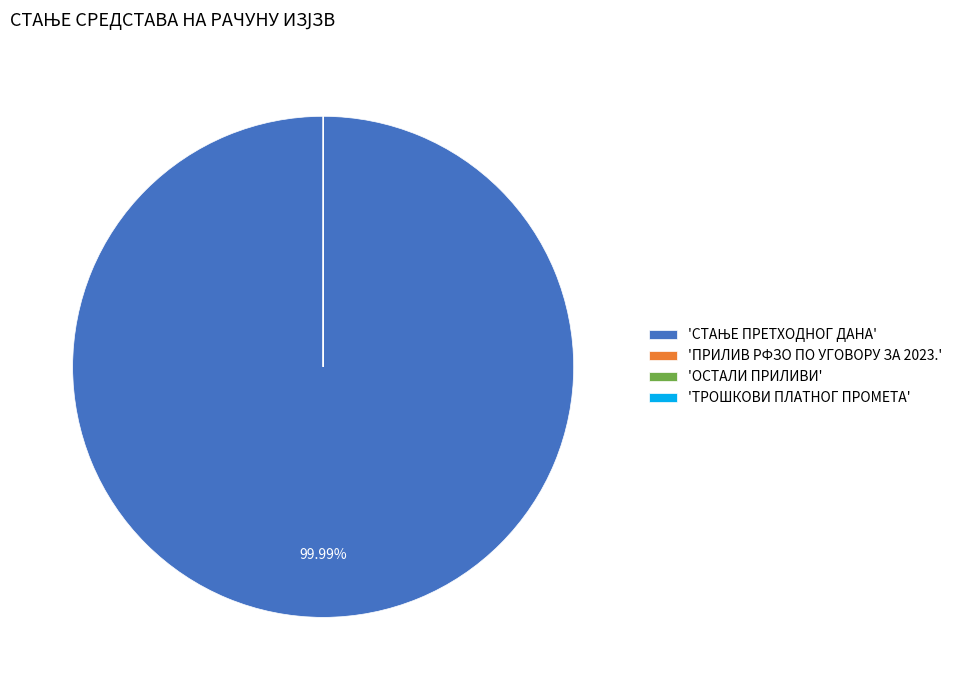

Does any single category account for the majority?

Yes